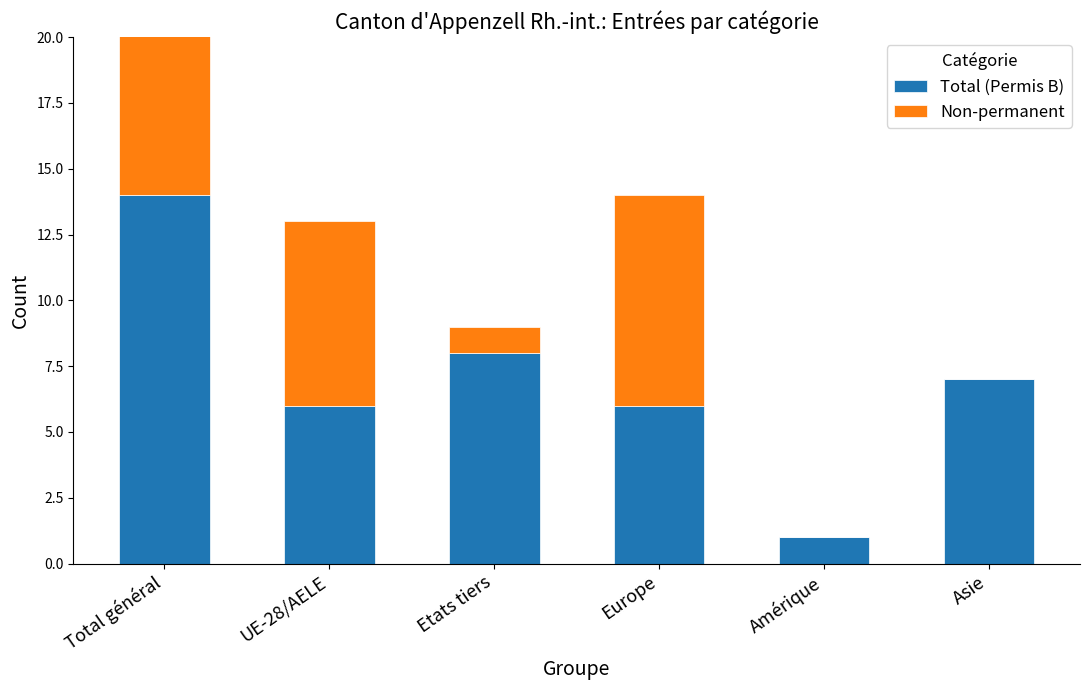

What is the label of the 2nd bar from the right?

Amérique